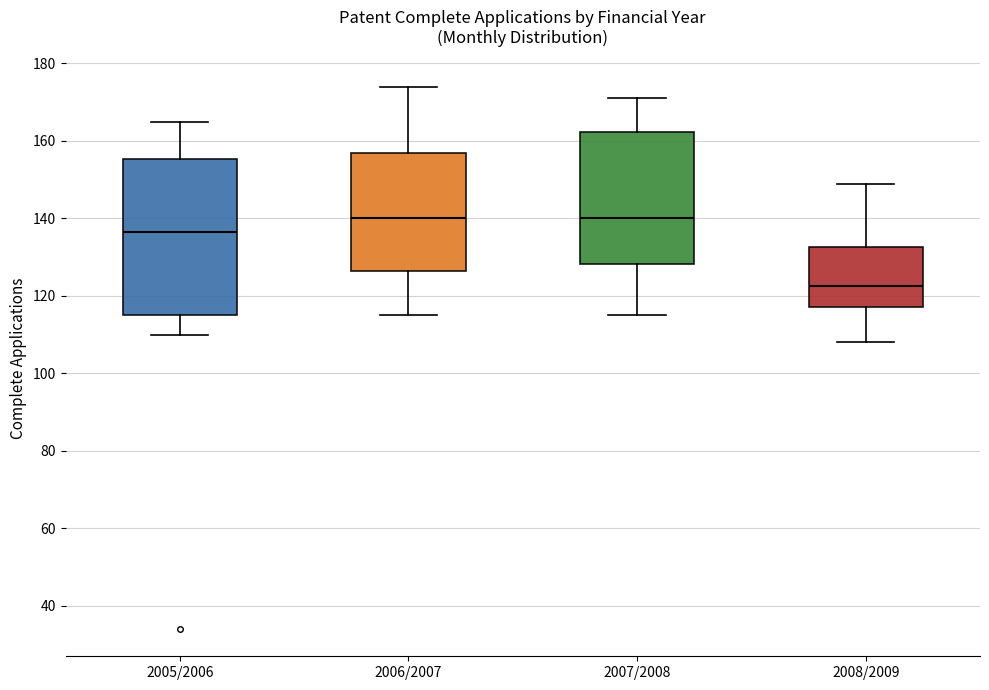

Which box is the tallest, from its lower edge to its upper edge?

2005/2006